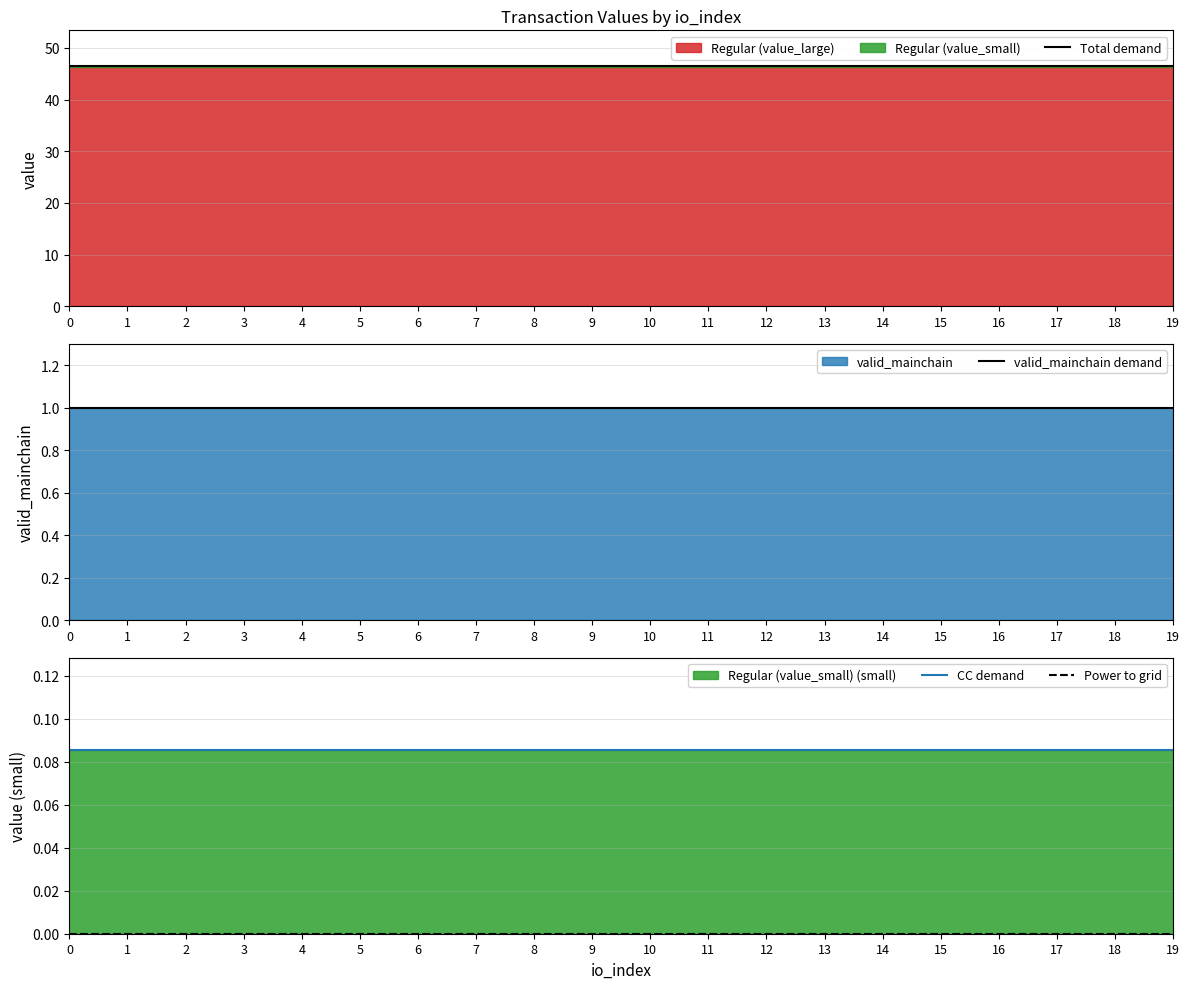

List the series in order of their peak value, highest first.

Total demand, valid_mainchain demand, CC demand, Power to grid